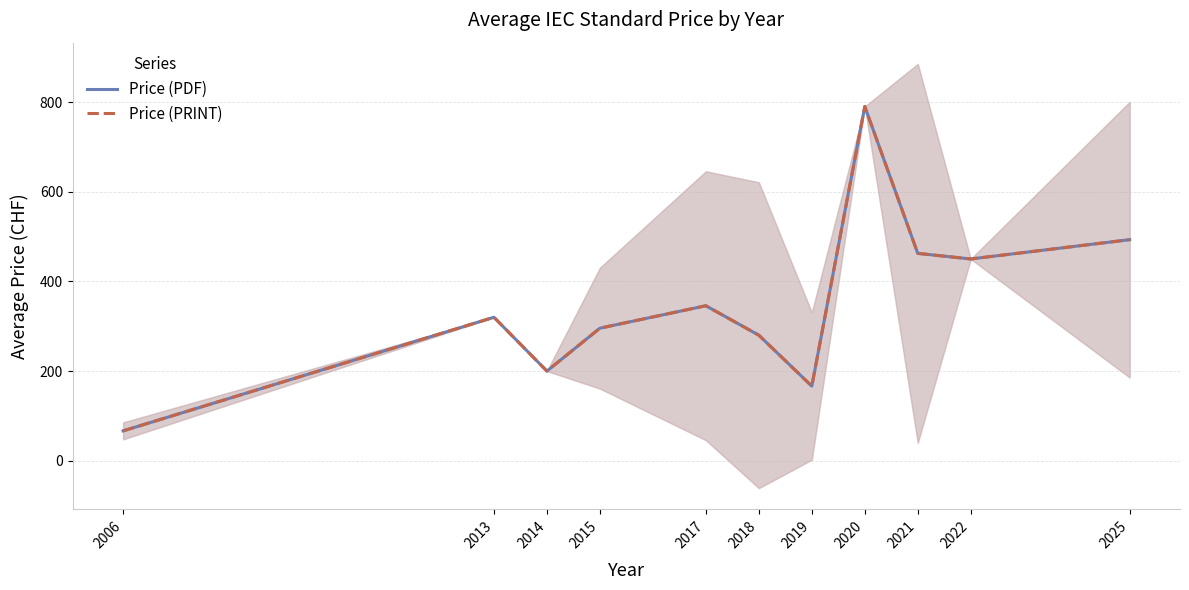

At which label does Price (PRINT) reach its peak?

2020